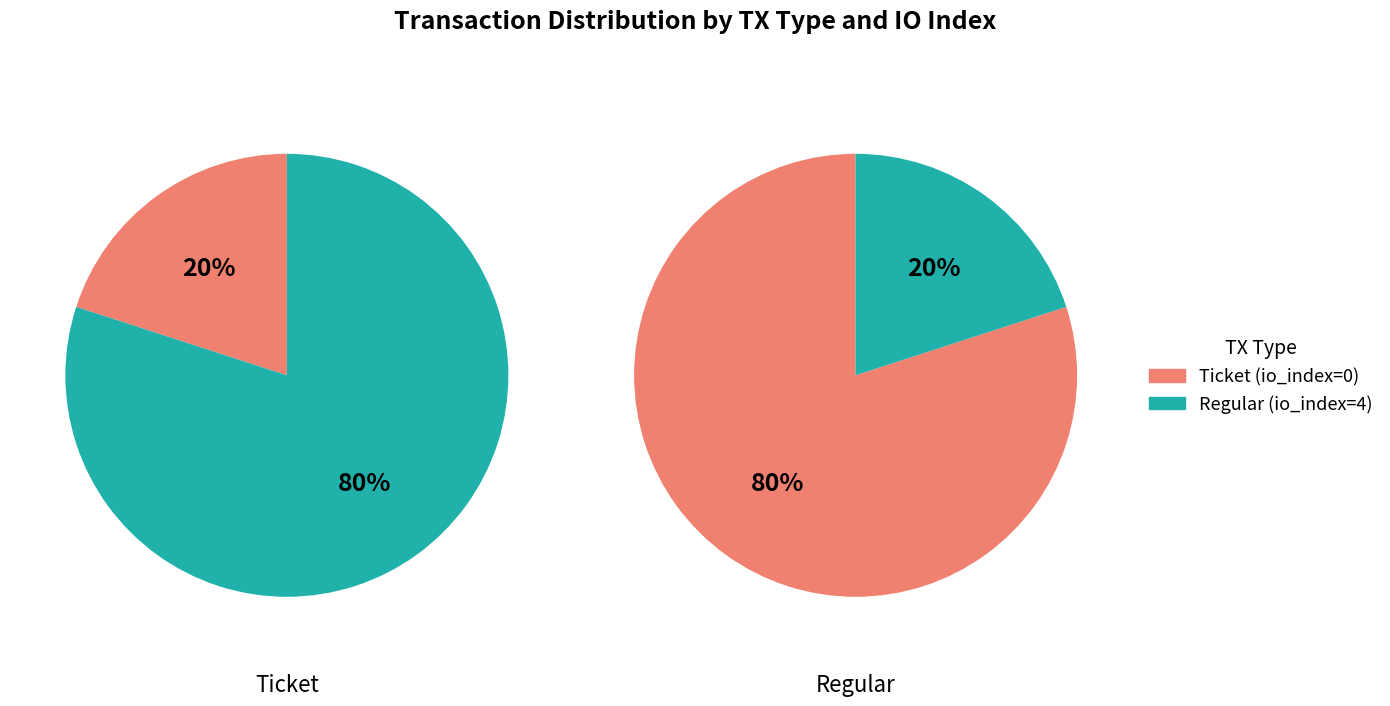

What is the largest slice in the pie chart?

io_index=0